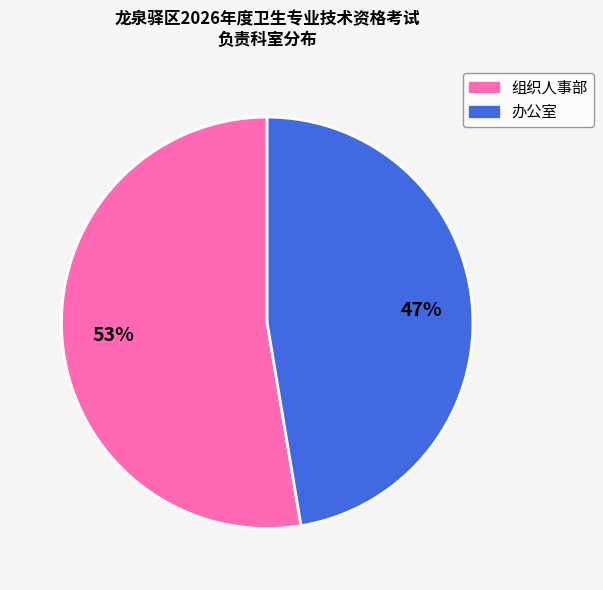

Do 组织人事部 and 办公室 together represent more than half of the pie?

Yes